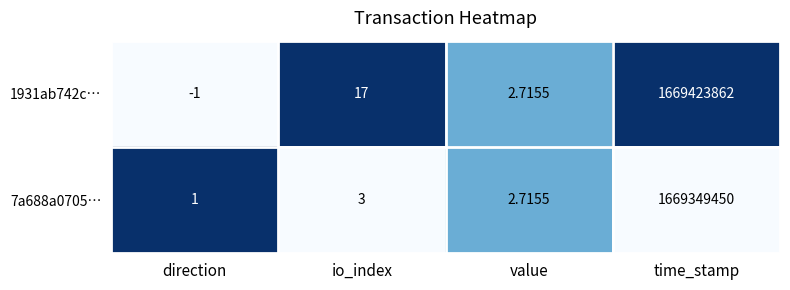

Where is 1931ab742c… nearest to the value 834711930?

io_index